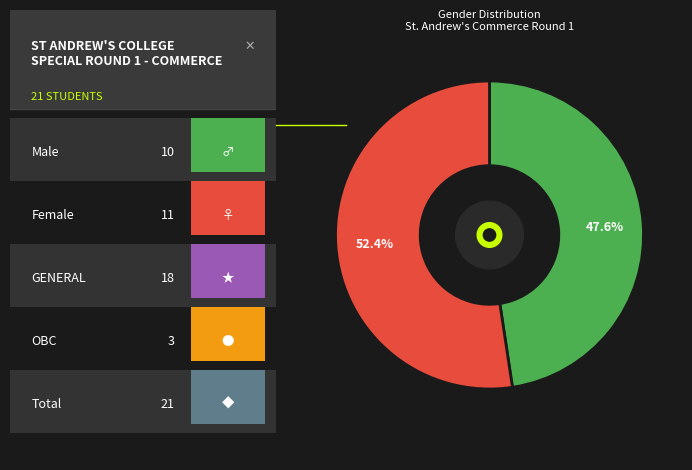

To the nearest percent, what is the average slice percentage?

50%